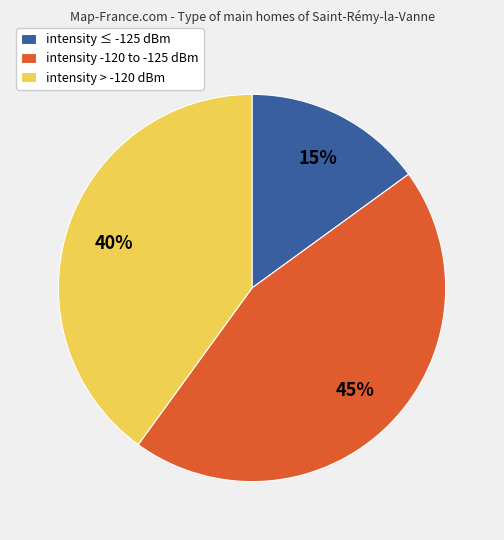

Is it true that intensity -120 to -125 dBm is 45% of the pie?

True